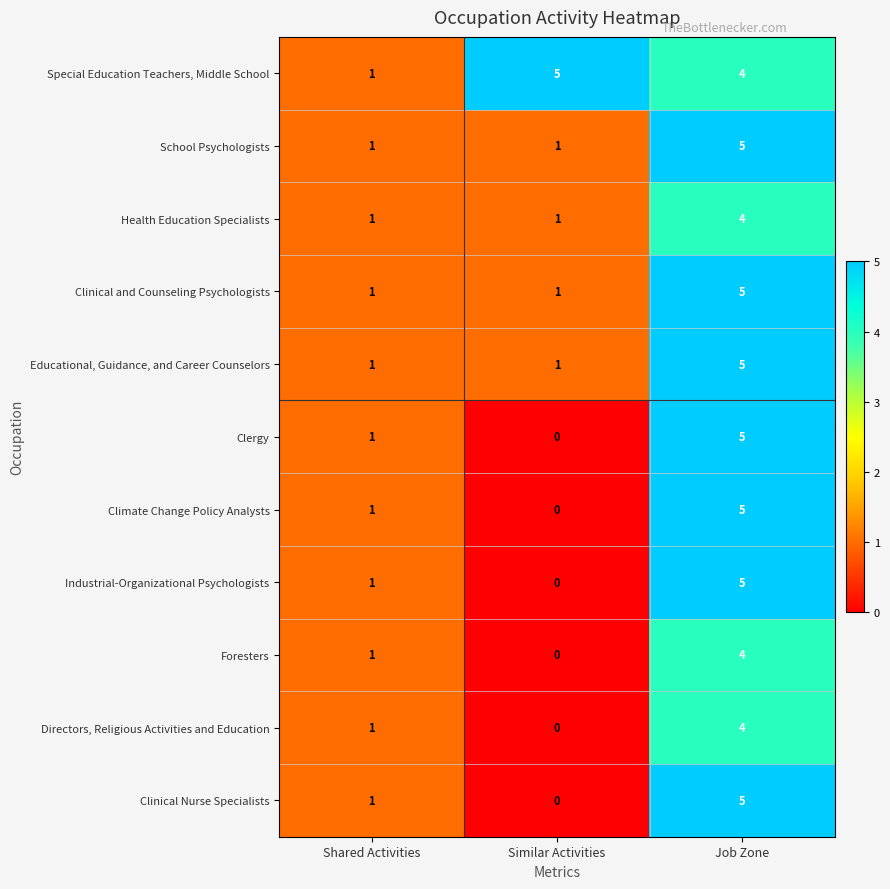

Is it true that Educational, Guidance, and Career Counselors equals 2 at Similar Activities?

False